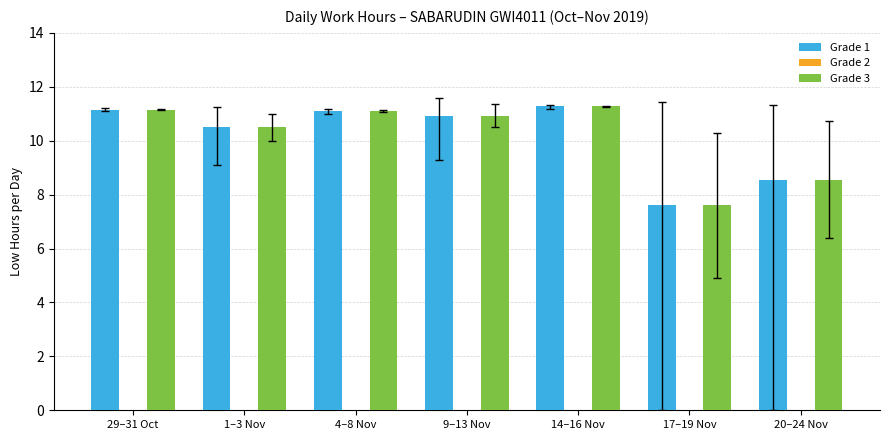

How many bars are there in total?

14